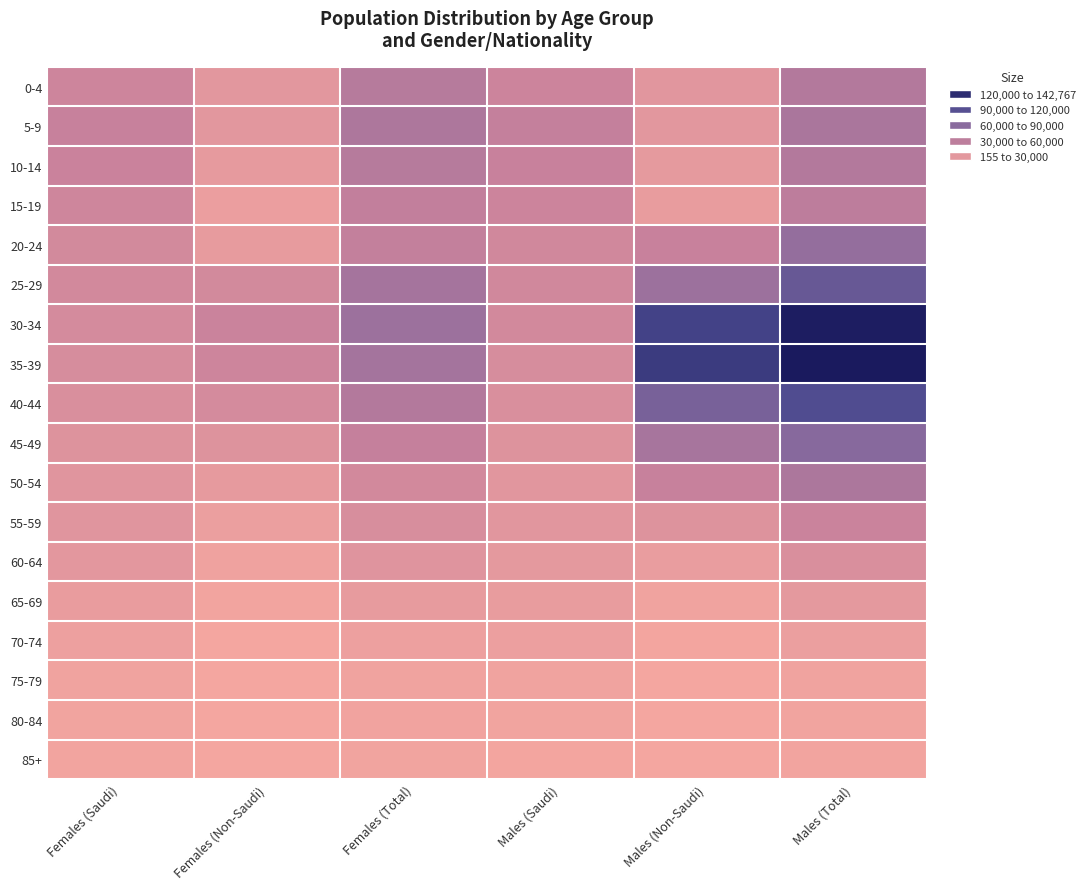

At which category is the sum across all series the highest?

Males (Total)